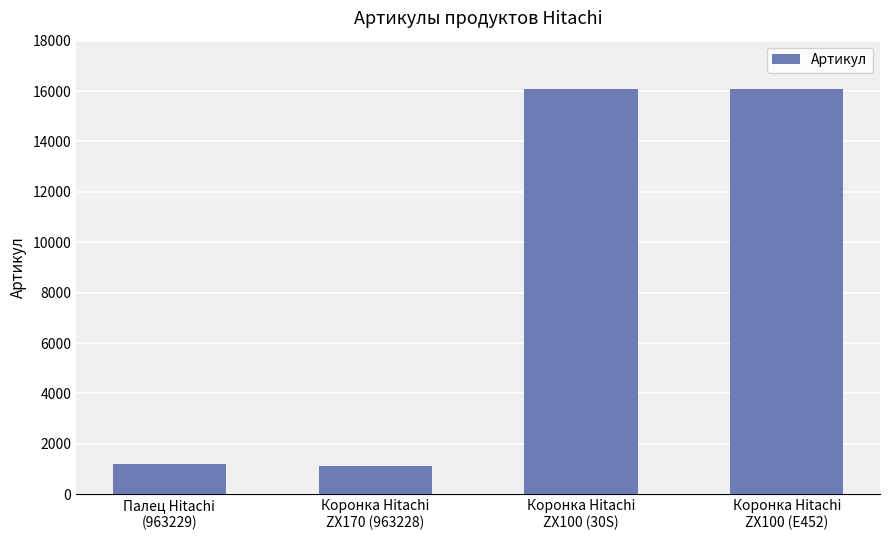

What is the value of the 4th bar from the left?

16073